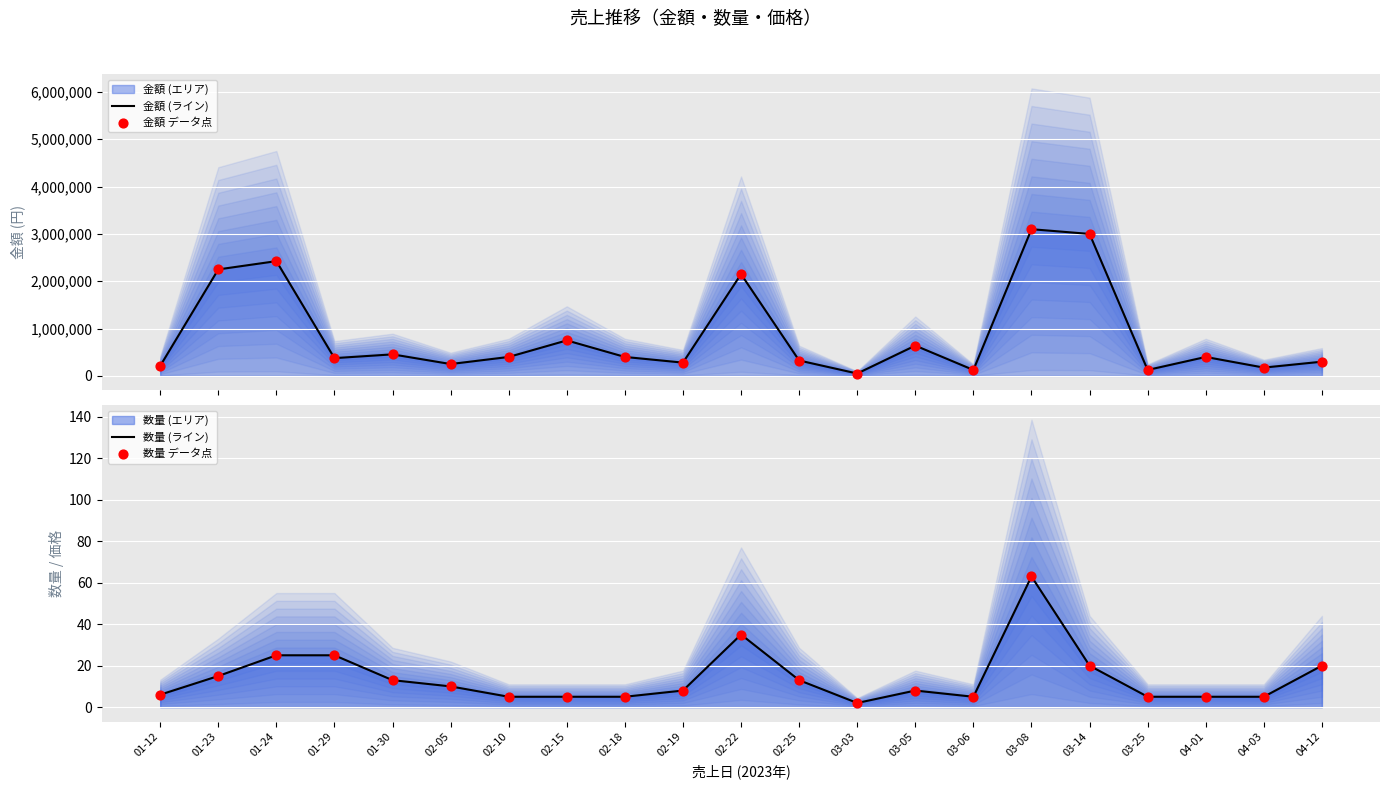

Which series reaches the minimum Y coordinate?

数量 (ライン)